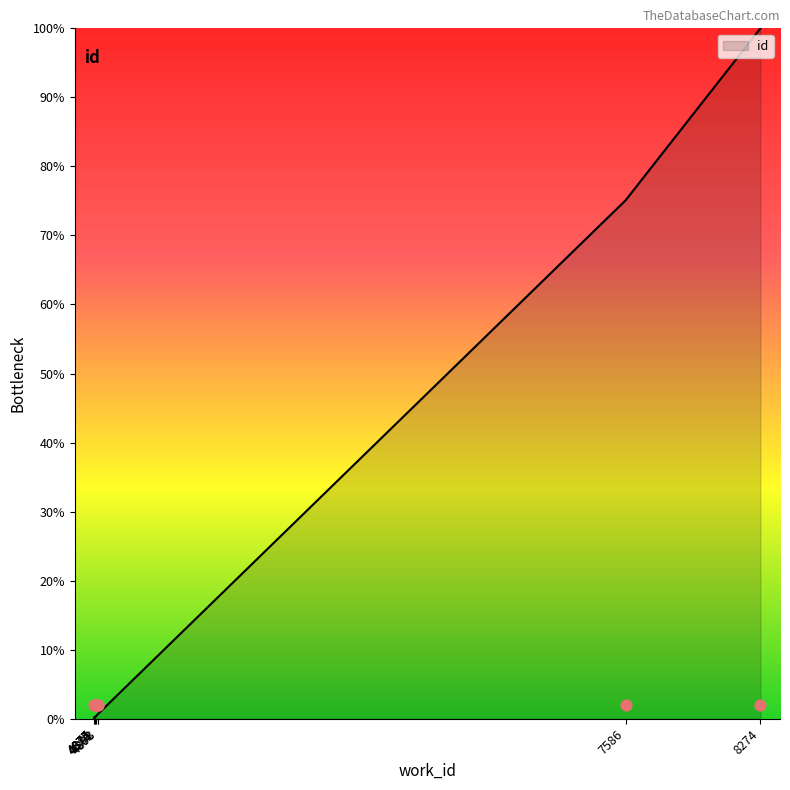

What is the change in value from 4881 to 4893?

+0.4